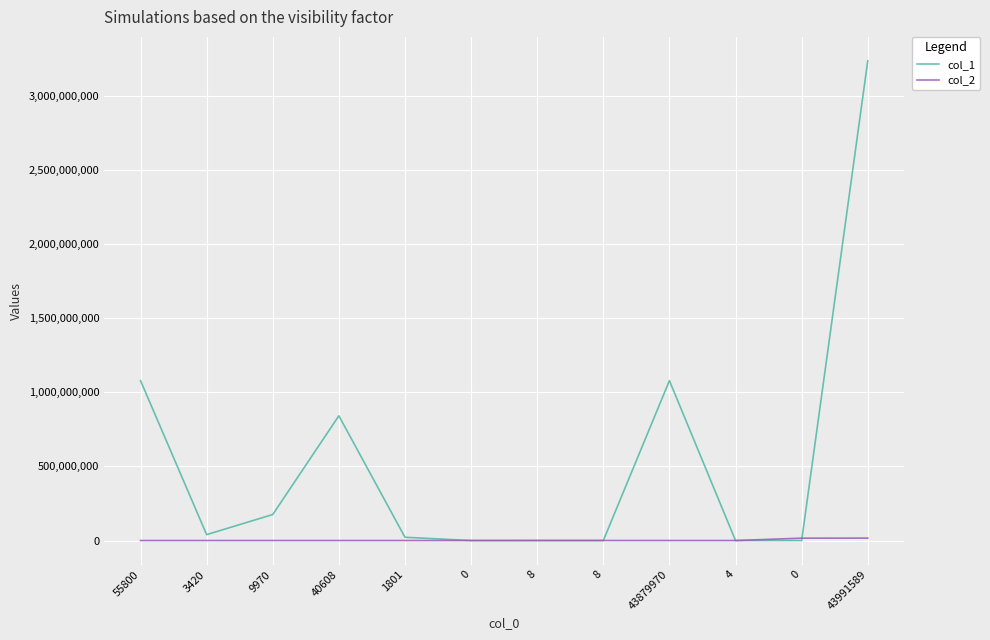

Where is the first local minimum for col_1?

3420